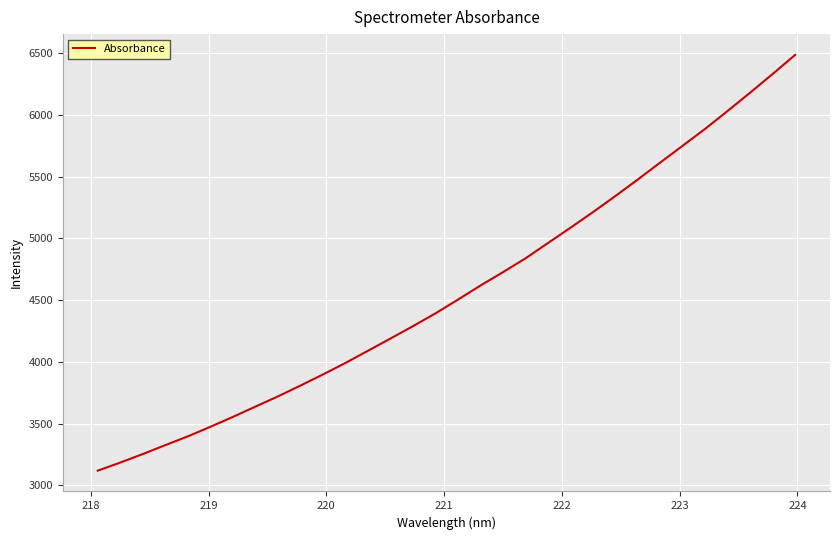

How many values exceed 4503?

16